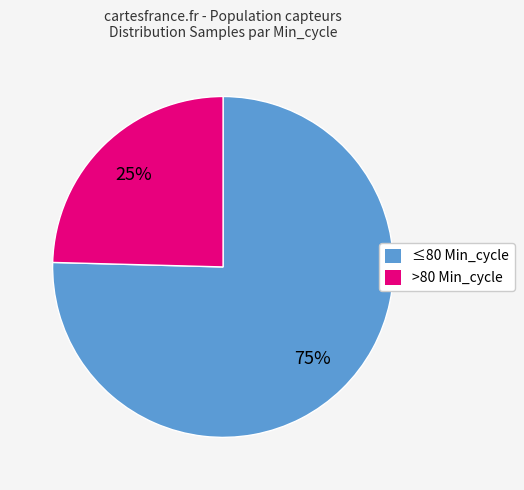

How many segments does this pie chart have?

2